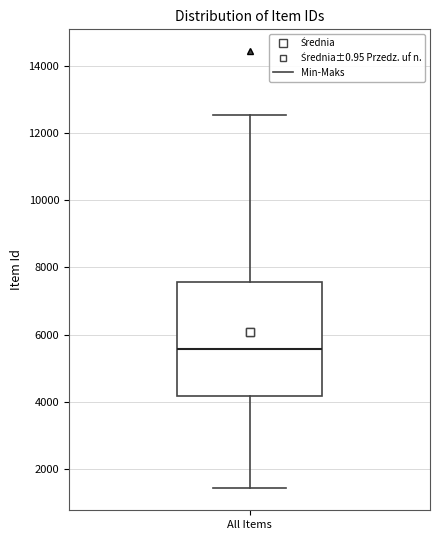

Where is the lower edge of the box for All Items on the y-axis? The values are not printed on the chart, so give them approximately, as read against the axis.

4200